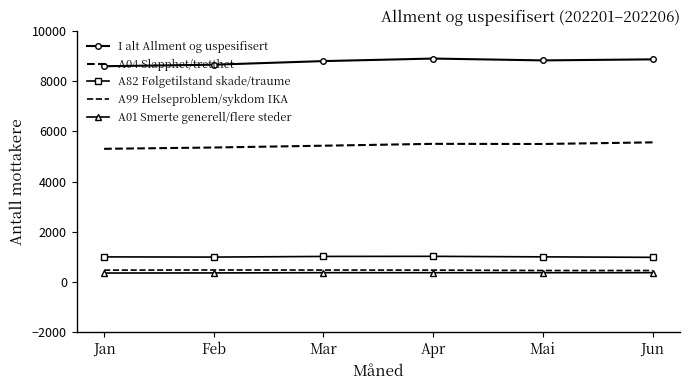

True or false: A04 Slapphet/tretthet and A01 Smerte generell/flere steder cross at least once.

False